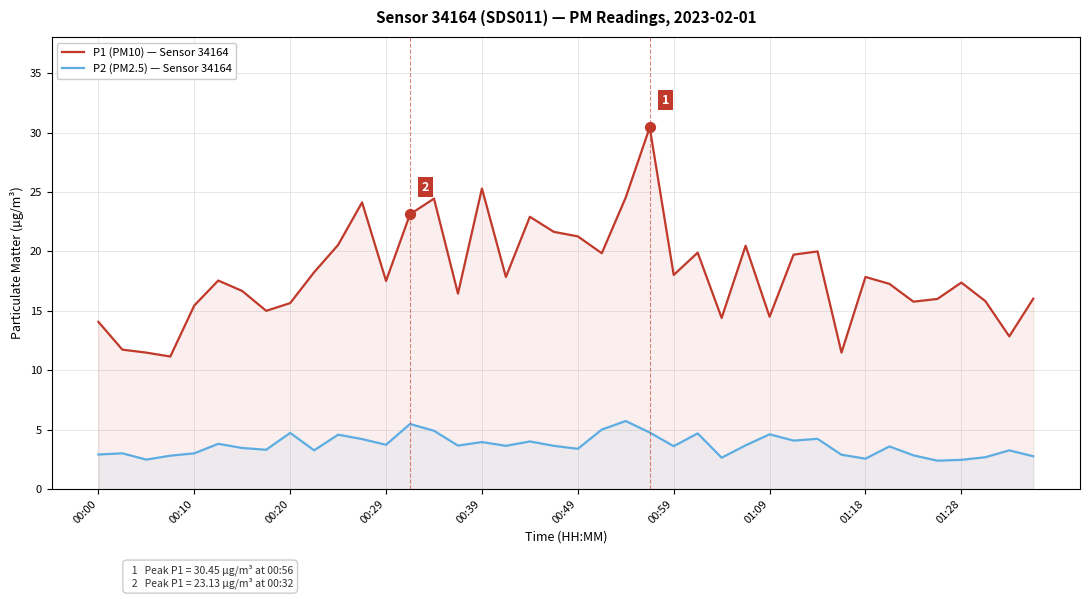

Which series has the largest total across all categories?

P1 (PM10) — Sensor 34164